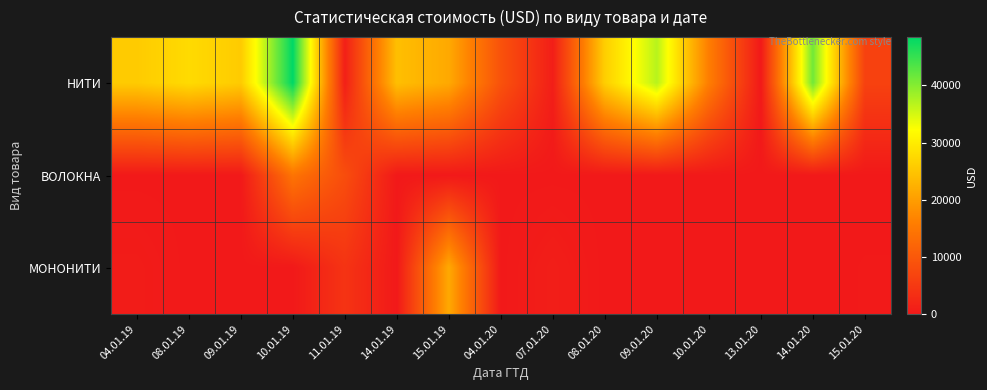

Reading right to left, extract all data points from this chart.

НИТИ: 15.01.20=6379.6	14.01.20=41213.7	13.01.20=33.8	10.01.20=15904.7	09.01.20=36796.0	08.01.20=26169.9	07.01.20=855.4	04.01.20=8997.0	15.01.19=21448.9	14.01.19=24234.8	11.01.19=1064.8	10.01.19=48443.0	09.01.19=25742.8	08.01.19=27759.7	04.01.19=25742.8
ВОЛОКНА: 15.01.20=0.0	14.01.20=0.0	13.01.20=0.0	10.01.20=0.0	09.01.20=0.0	08.01.20=0.0	07.01.20=0.0	04.01.20=0.0	15.01.19=0.0	14.01.19=0.0	11.01.19=8247.7	10.01.19=14405.0	09.01.19=0.0	08.01.19=0.0	04.01.19=0.0
МОНОНИТИ: 15.01.20=109.1	14.01.20=0.0	13.01.20=0.0	10.01.20=0.0	09.01.20=0.0	08.01.20=0.0	07.01.20=855.4	04.01.20=0.0	15.01.19=21448.9	14.01.19=0.0	11.01.19=4175.4	10.01.19=0.0	09.01.19=0.0	08.01.19=0.0	04.01.19=556.8